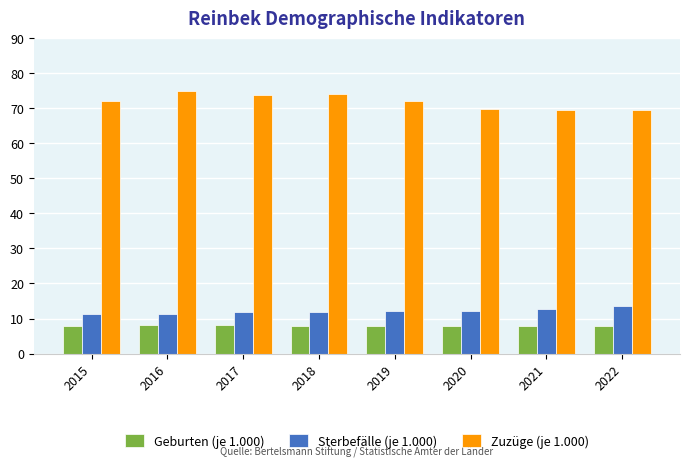

List the series in order of their peak value, lowest first.

Geburten (je 1.000), Sterbefälle (je 1.000), Zuzüge (je 1.000)